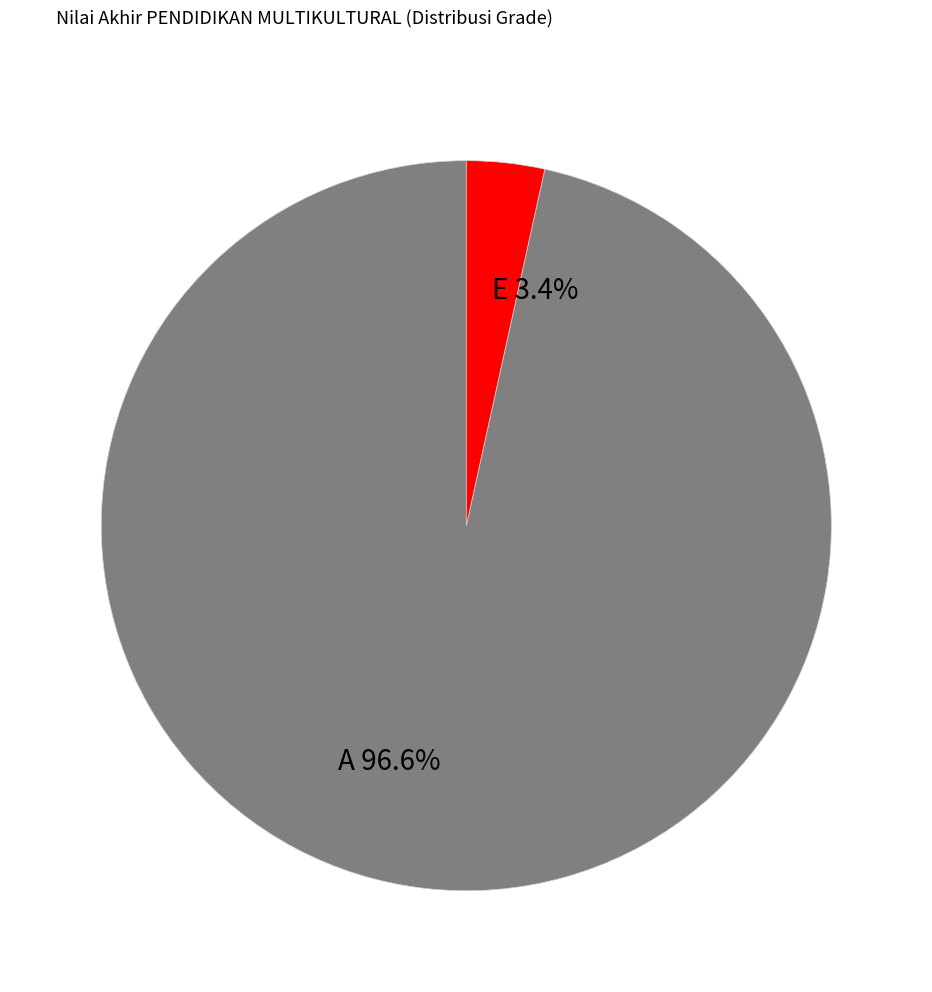

How much of the chart is everything except E 3.4%?

96.6%